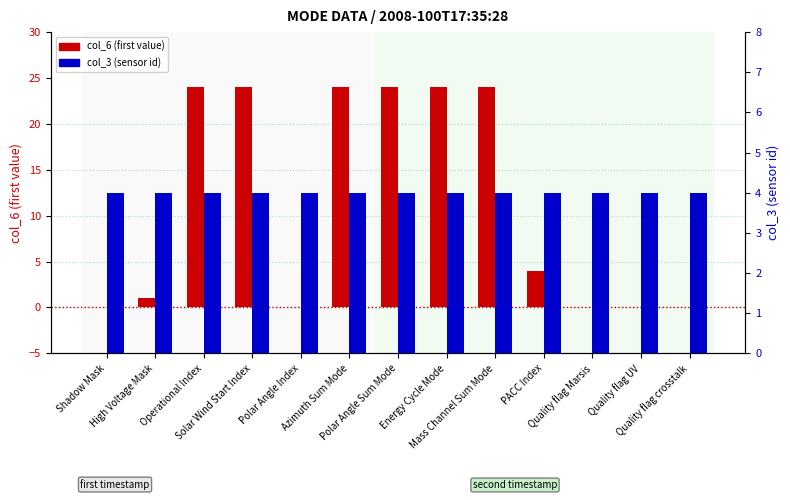

The col_6 (first value) series shows 24 at Mass Channel Sum Mode. True or false?

True